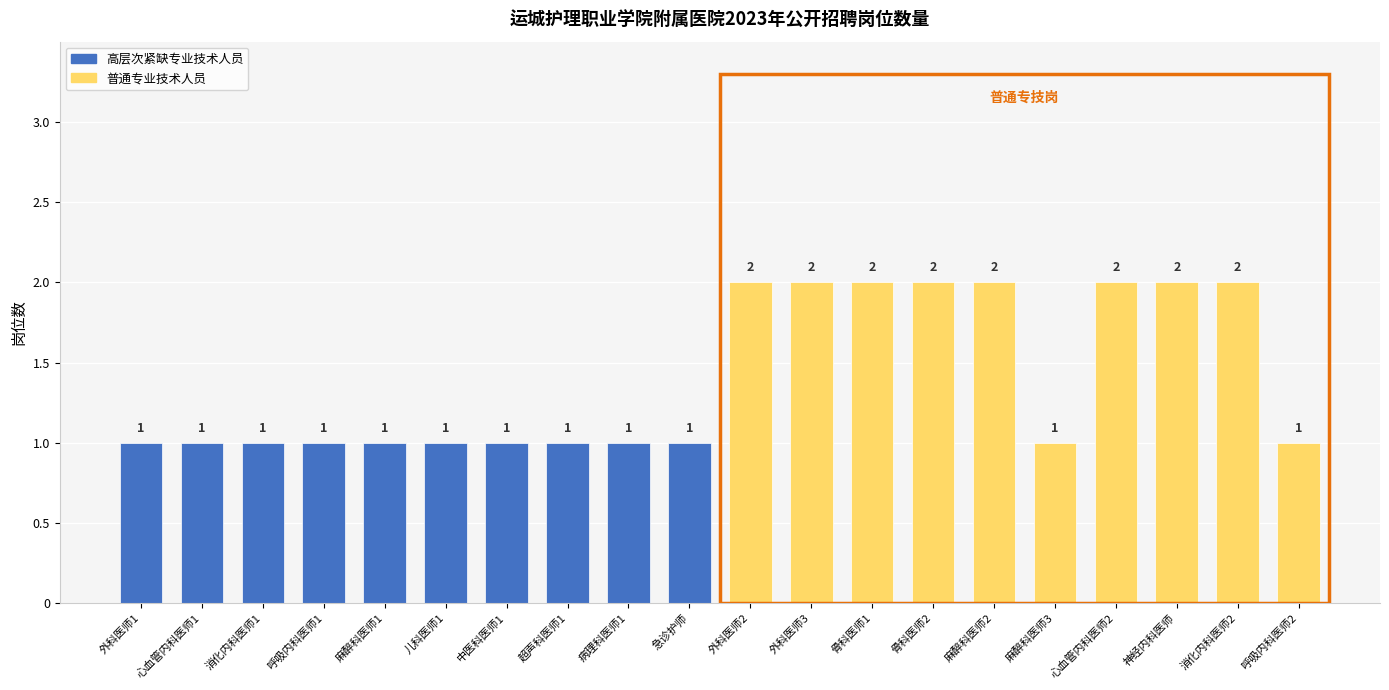

How many values are between 1 and 2?

20